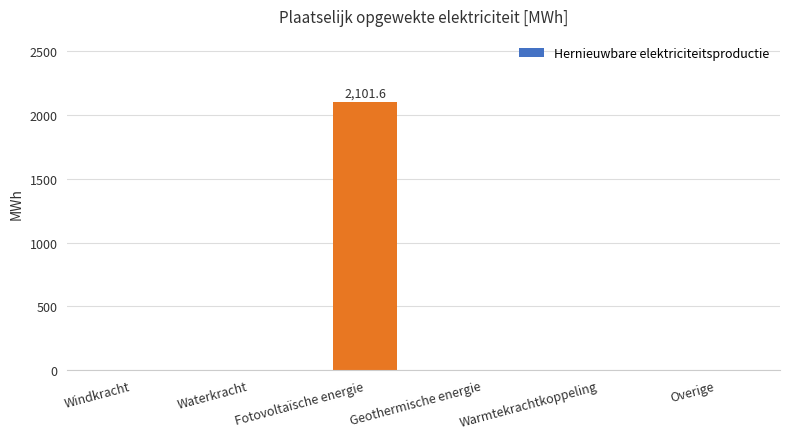

What is the change in value from Fotovoltaïsche energie to Geothermische energie?

-2101.6